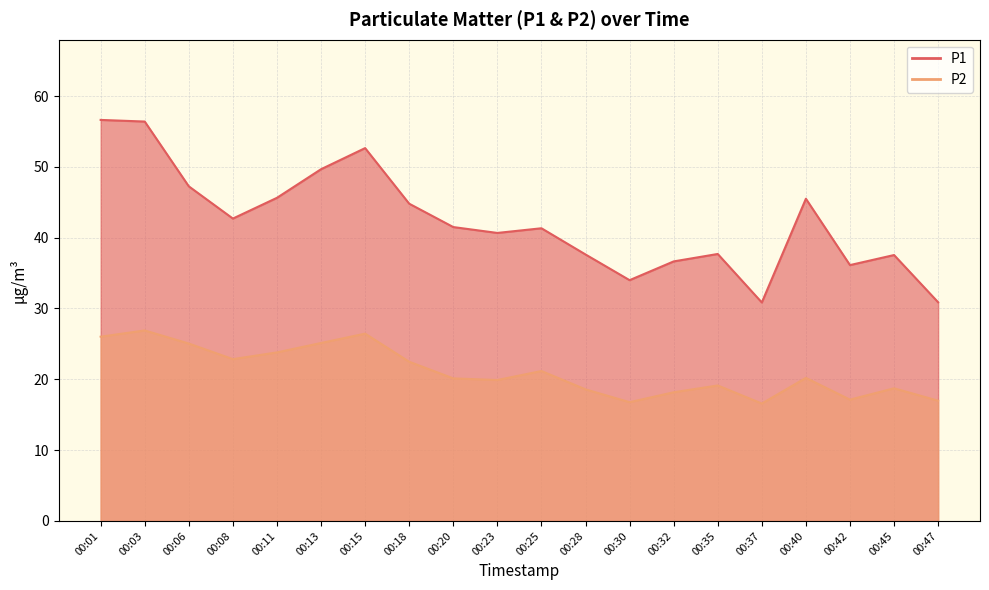

True or false: P1 has a value of 50.5 at 00:28.

False